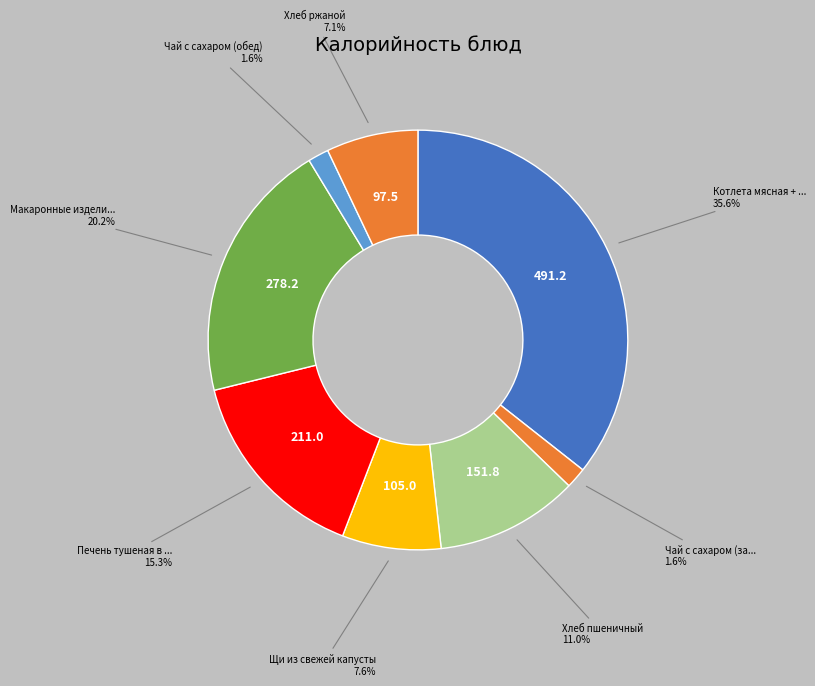

Count the number of slices in the pie.

8